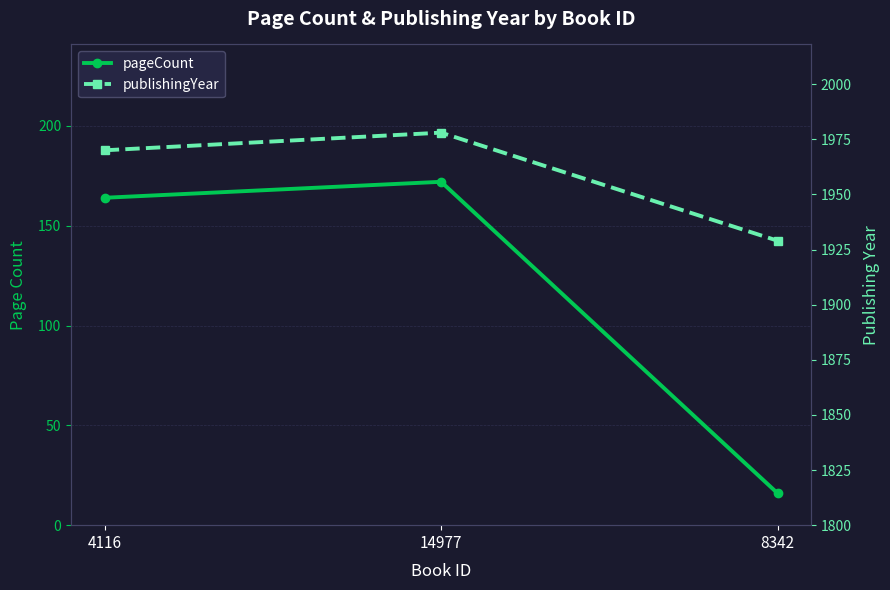

Which has a higher value, 8342 or 4116?

4116